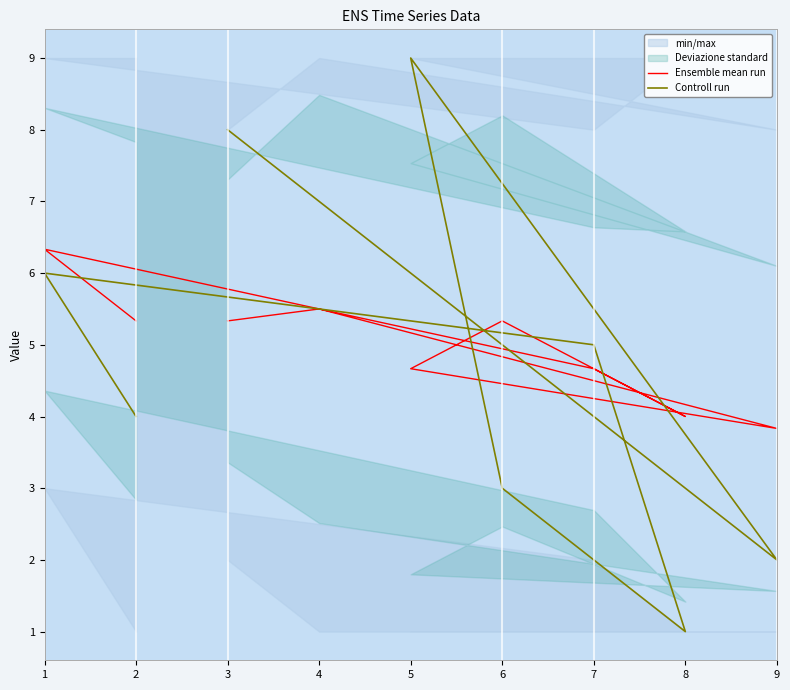

Reading left to right, extract all data points from this chart.

Ensemble mean run: 3=5.3	4=5.5	9=3.8	5=4.7	6=5.3	8=4.0	7=4.7	1=6.3	2=5.3
Controll run: 3=8.0	4=7.0	9=2.0	5=9.0	6=3.0	8=1.0	7=5.0	1=6.0	2=4.0